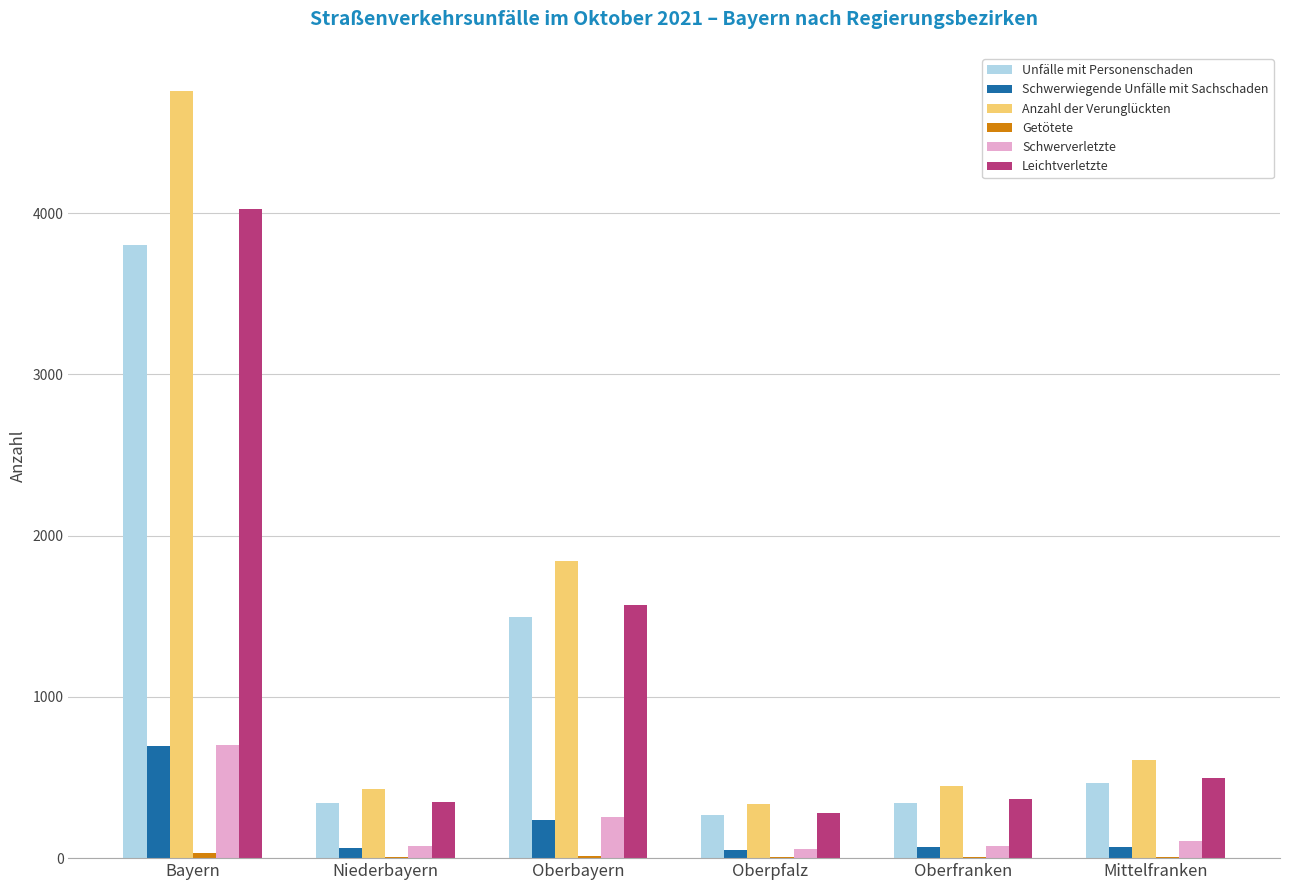

At which category is the sum across all series the highest?

Bayern